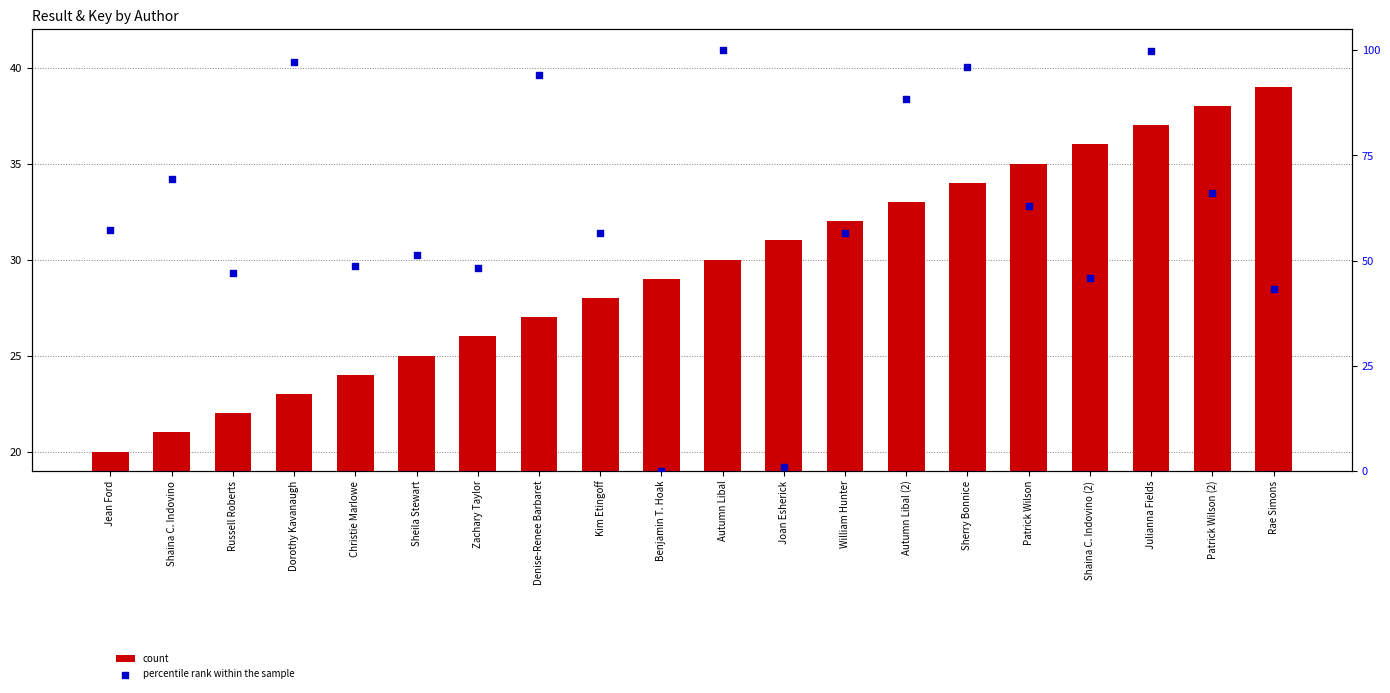

What are all the series names shown in the legend?

count, percentile rank within the sample